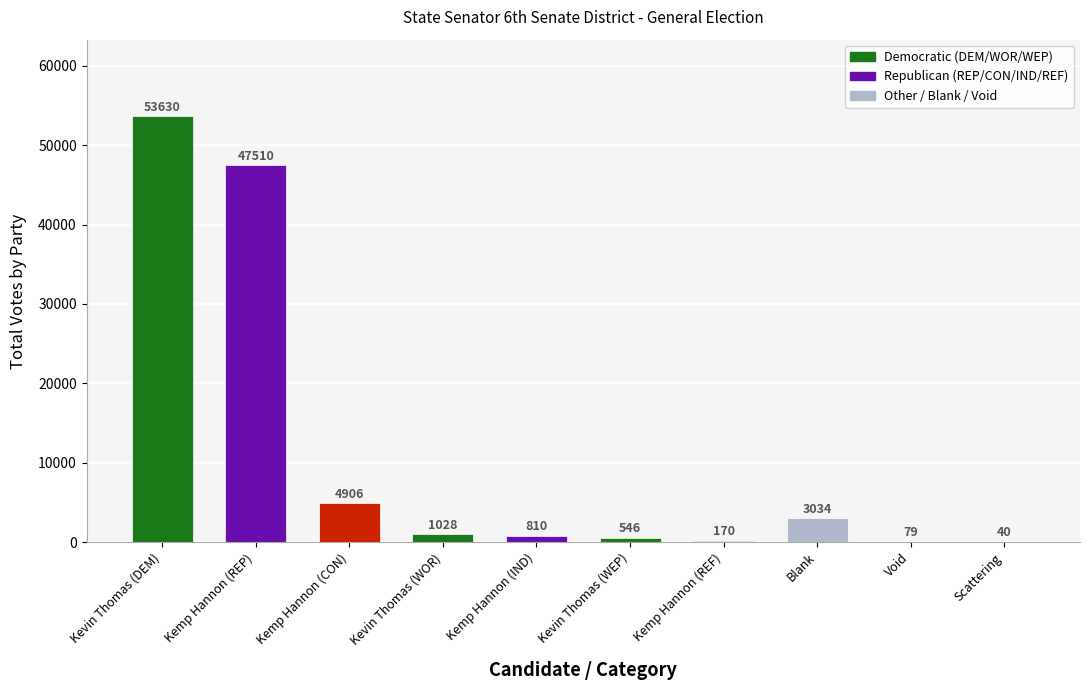

What is the sum of the values at Kemp Hannon (IND) and Kevin Thomas (DEM)?

54440